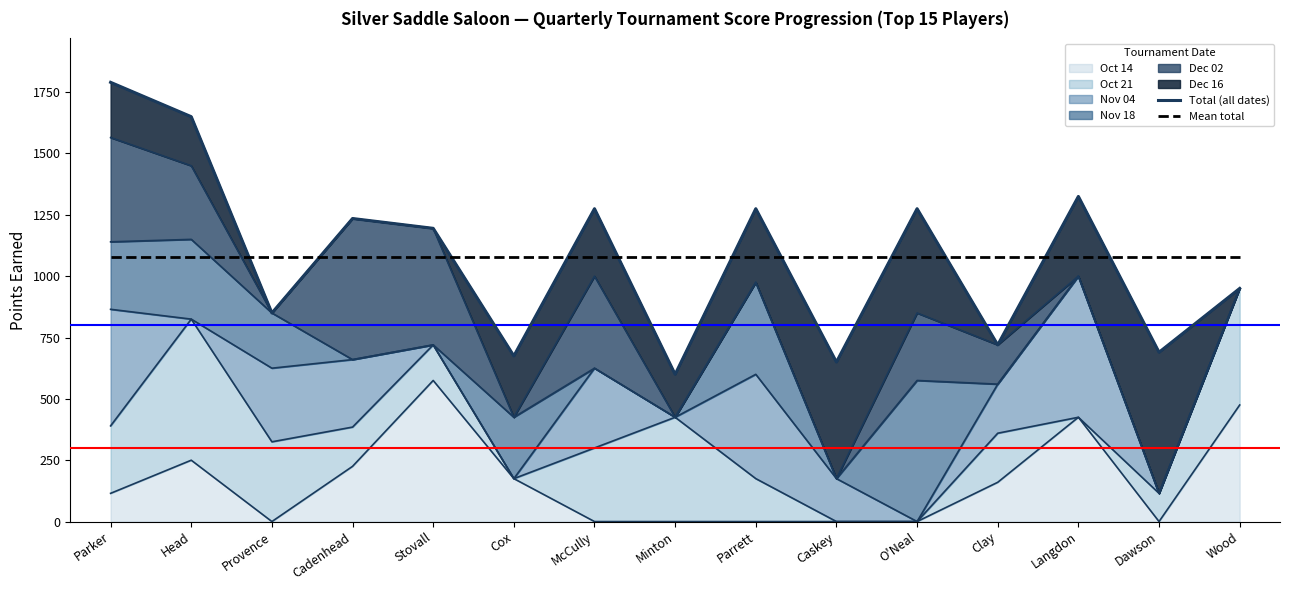

List the labels in order of Total (all dates) value, smallest first.

Minton, Caskey, Cox, Dawson, Clay, Provence, Wood, Stovall, Cadenhead, McCully, Parrett, O'Neal, Langdon, Head, Parker